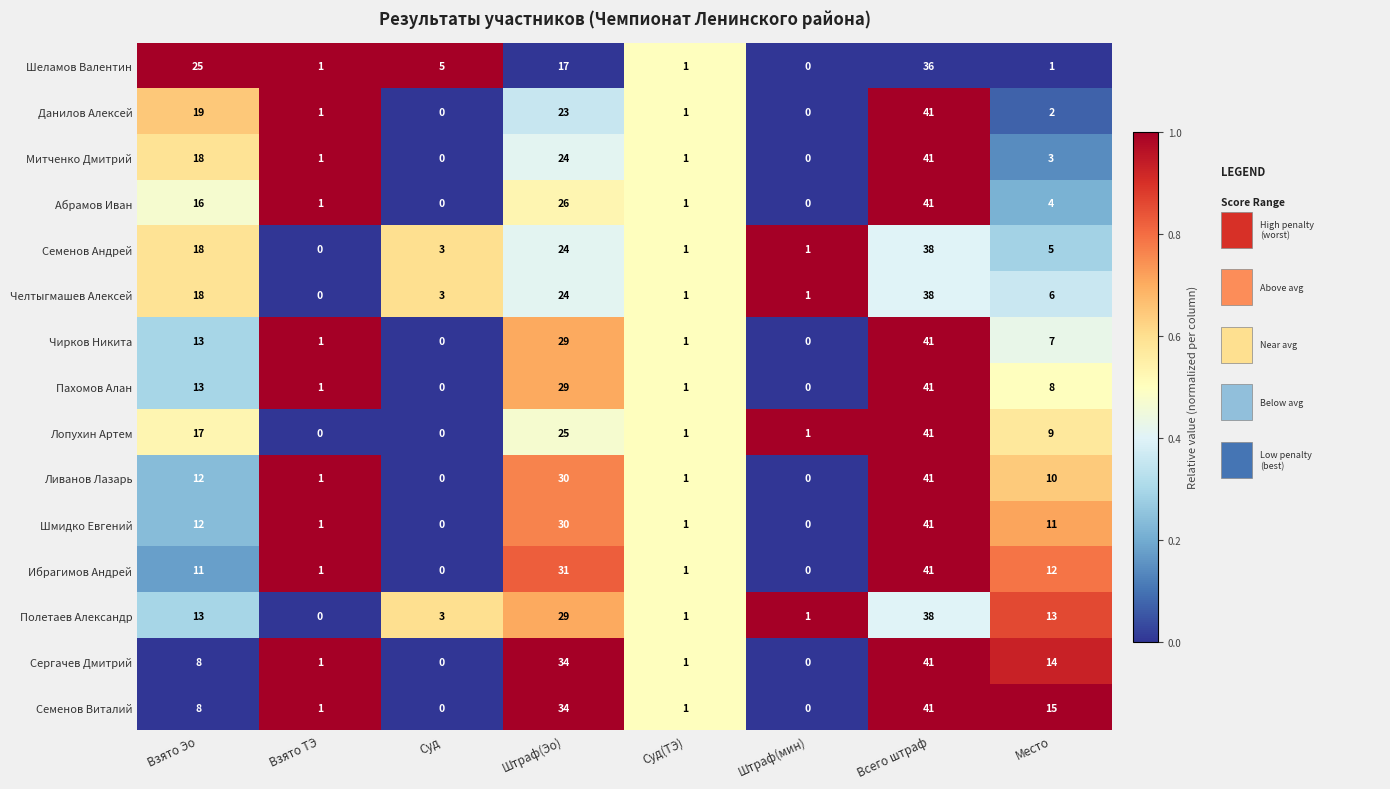

What is the difference between the maximum and minimum values in the Cеменов Андрей series?

38